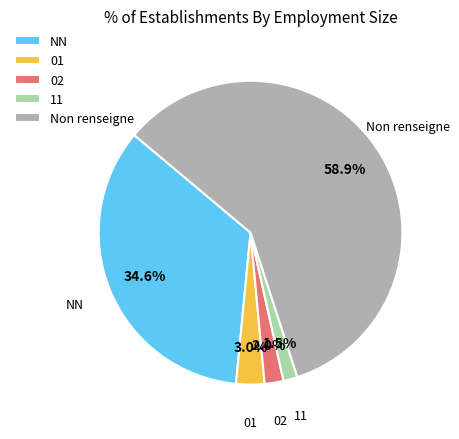

Combined, what portion of the pie is 02 and 01?

5.0%